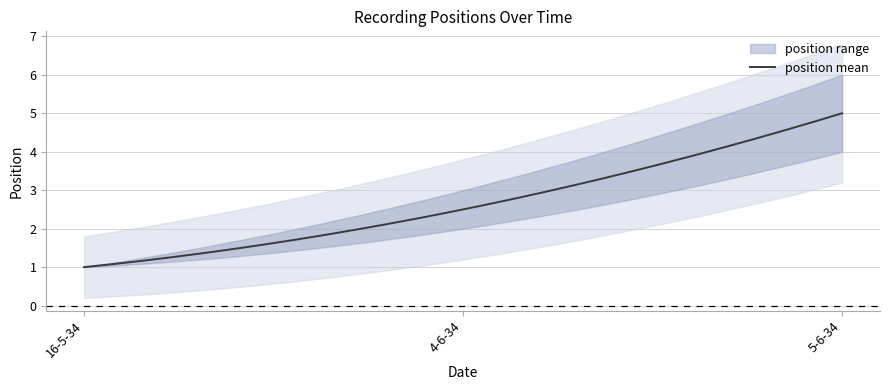

The position mean series shows 2.6 at 5-6-34. True or false?

False